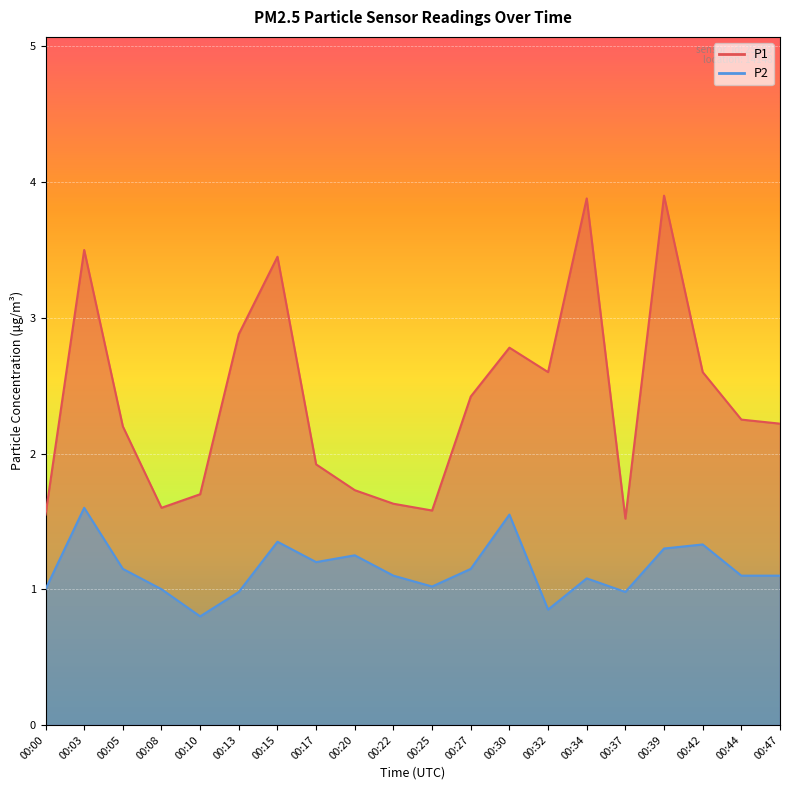

List the labels in order of P2 value, largest first.

00:03, 00:30, 00:15, 00:42, 00:39, 00:20, 00:17, 00:05, 00:27, 00:22, 00:44, 00:47, 00:34, 00:25, 00:00, 00:08, 00:13, 00:37, 00:32, 00:10